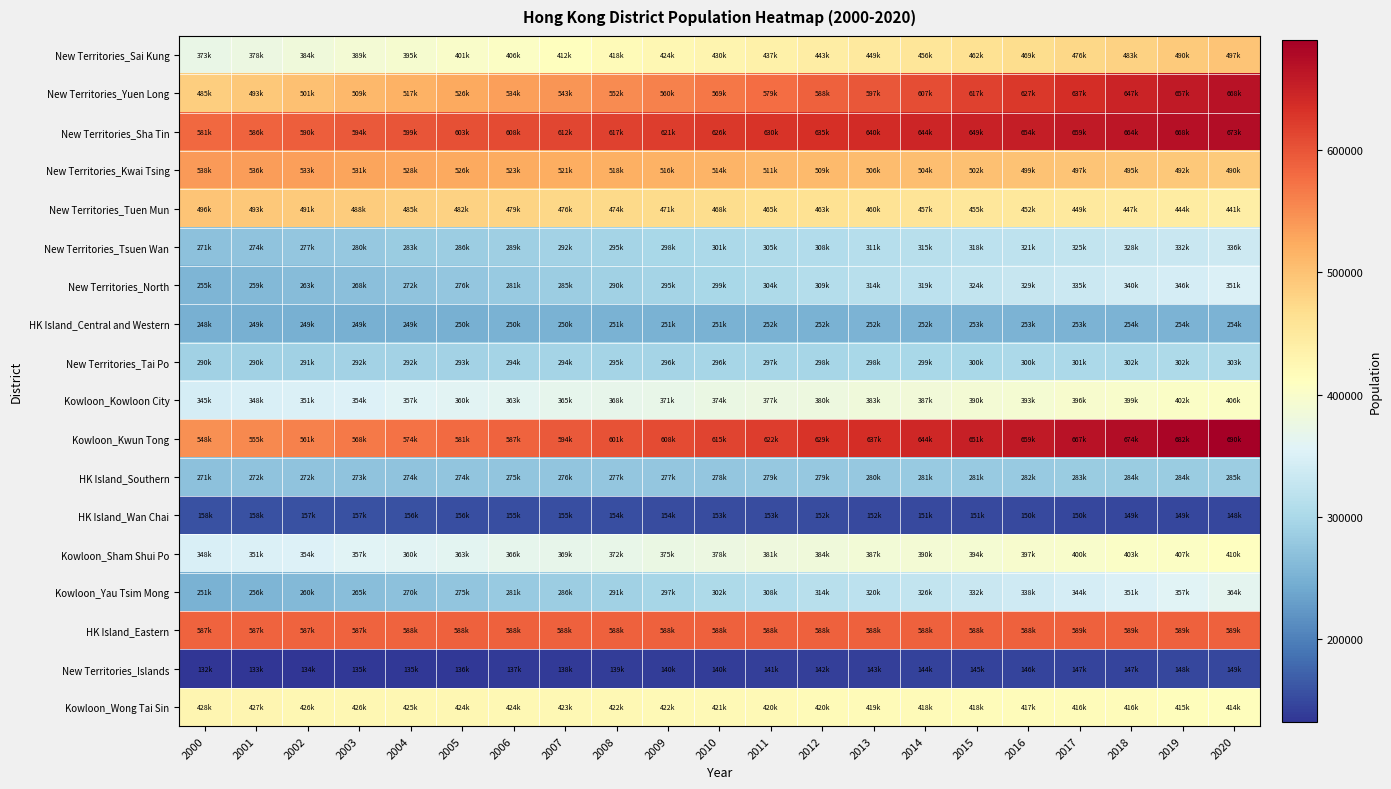

At how many categories does at least one series exceed 133887?

21